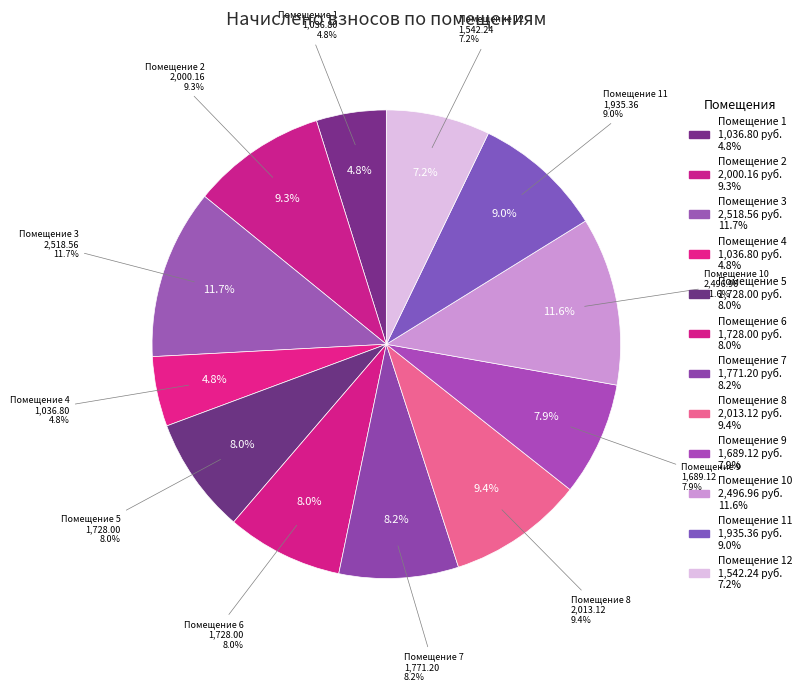

Does 9 account for over 50% of the chart?

No